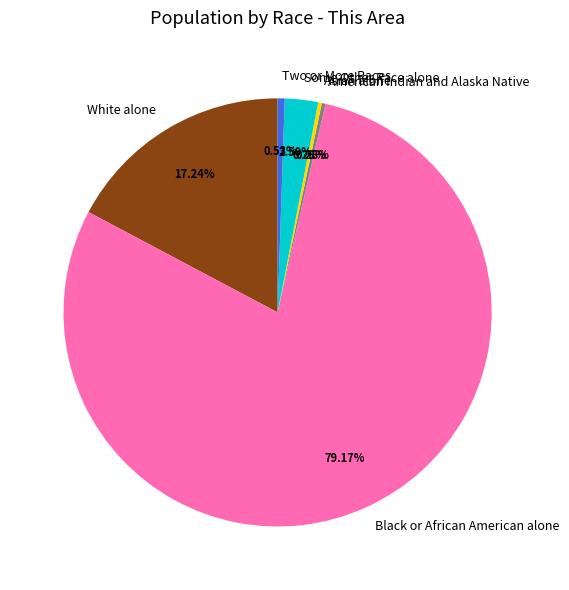

To the nearest percent, what is the difference between the largest and smallest slice percentages?

79%